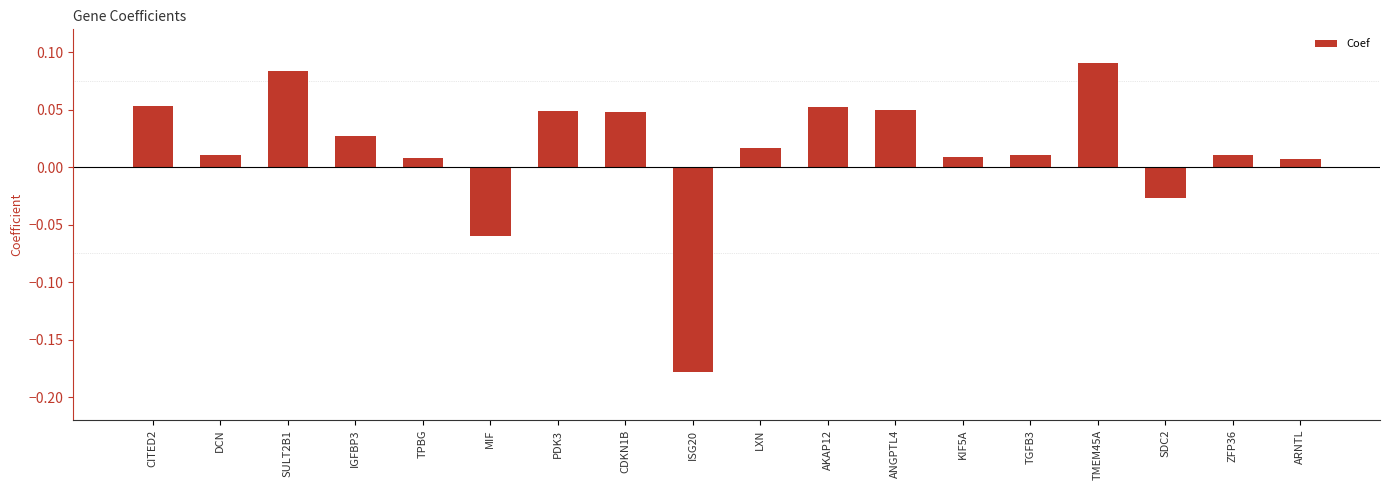

Where does the data first go above 0?

CITED2